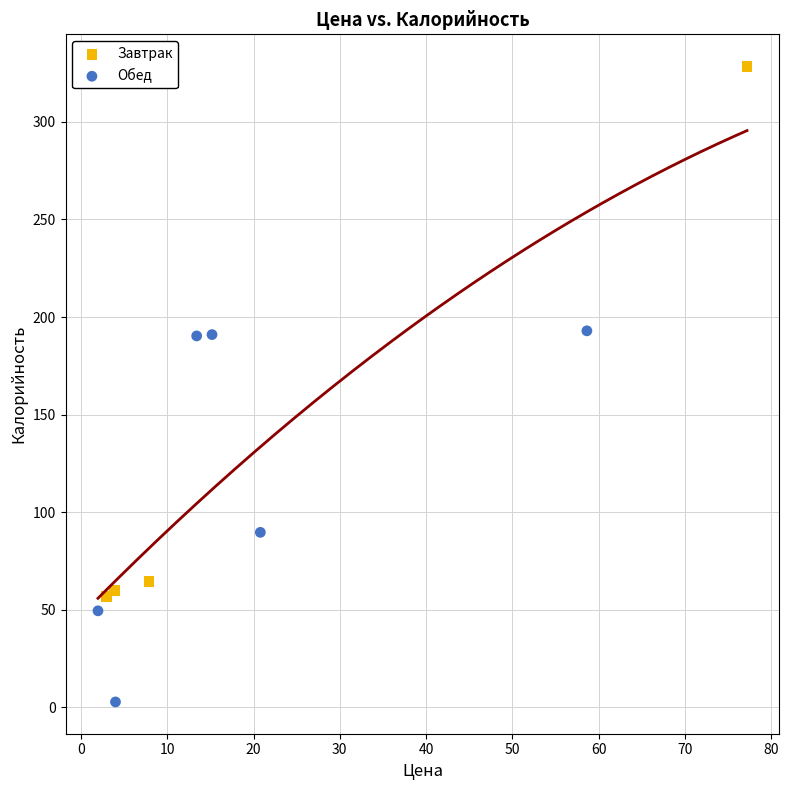

Which series has the widest spread of Y values?

Завтрак